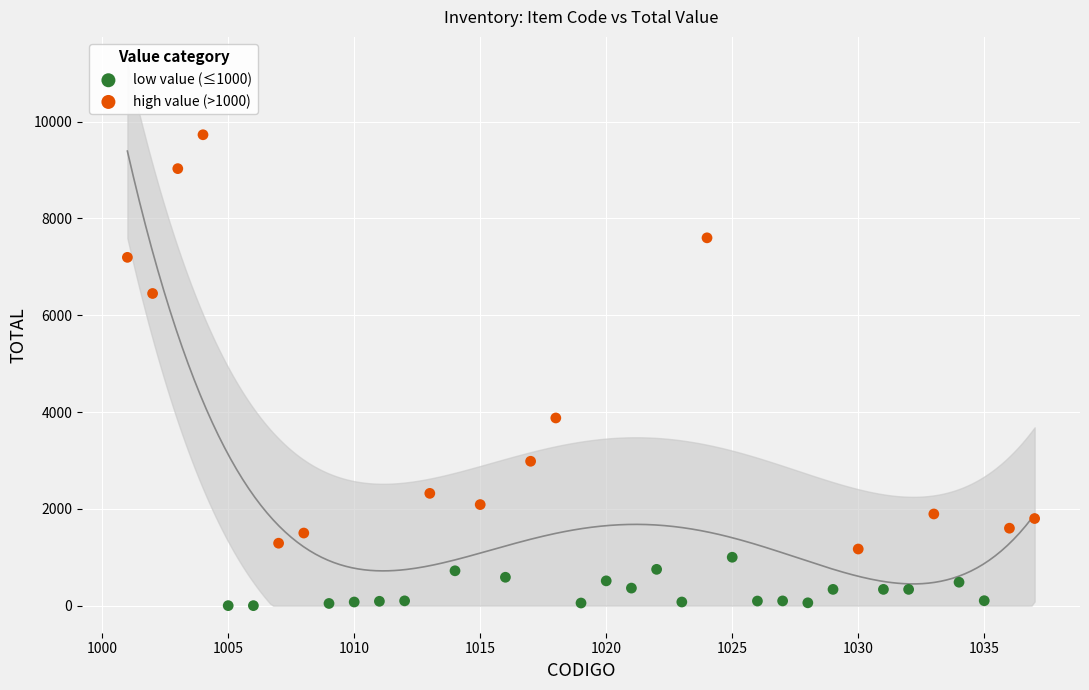

What are all the series names shown in the legend?

low value (≤1000), high value (>1000)